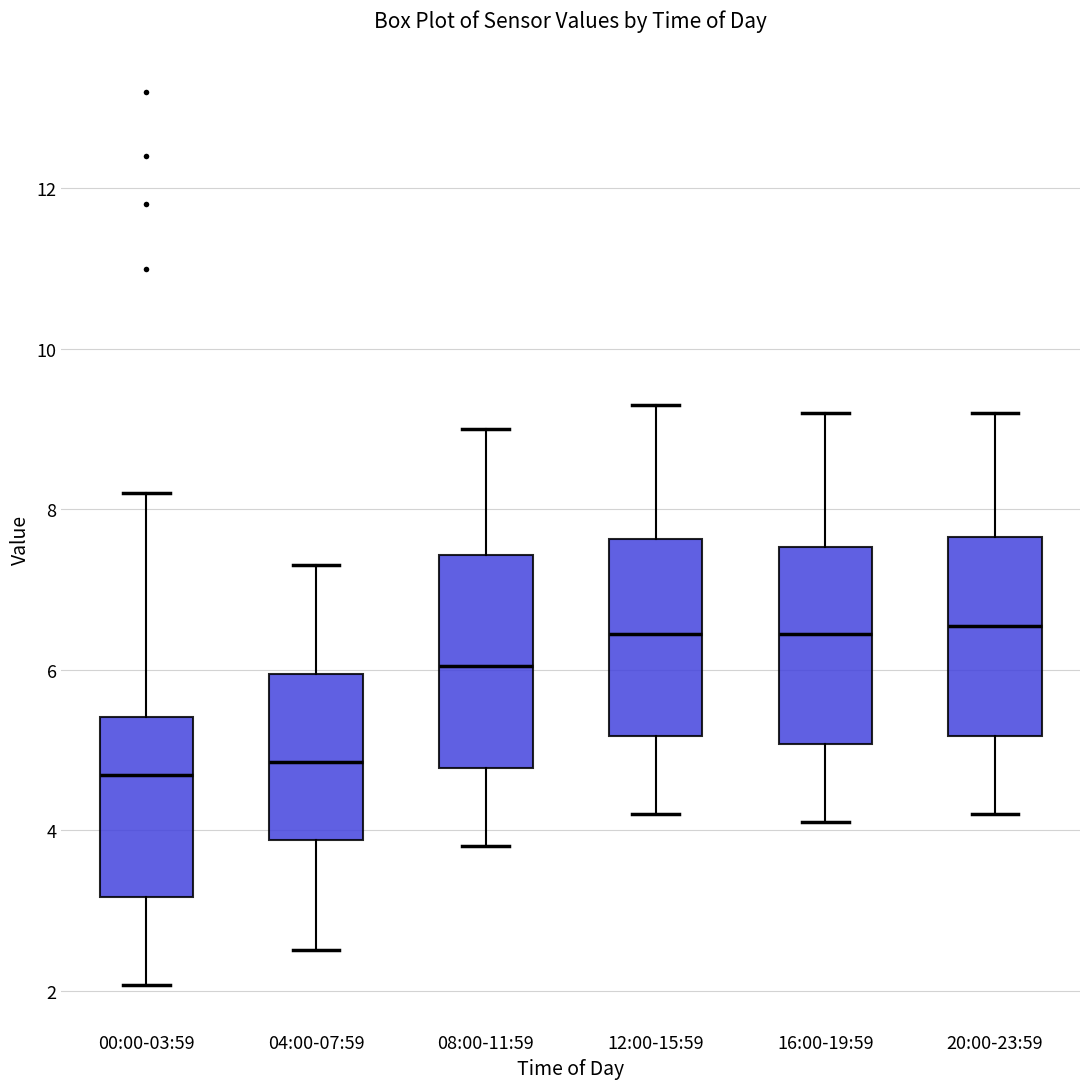

Reading left to right, read every box against the y-axis: the position of its median line, the range the box covers, and the ends of its whiskers. The values are not printed on the chart, so give them approximately, as read against the axis.

00:00-03:59: median 4.6, box 3.2 to 5.4, whiskers 2.0 to 8.2
04:00-07:59: median 4.8, box 3.8 to 6.0, whiskers 2.6 to 7.4
08:00-11:59: median 6.0, box 4.8 to 7.4, whiskers 3.8 to 9.0
12:00-15:59: median 6.4, box 5.2 to 7.6, whiskers 4.2 to 9.4
16:00-19:59: median 6.4, box 5.0 to 7.6, whiskers 4.2 to 9.2
20:00-23:59: median 6.6, box 5.2 to 7.6, whiskers 4.2 to 9.2